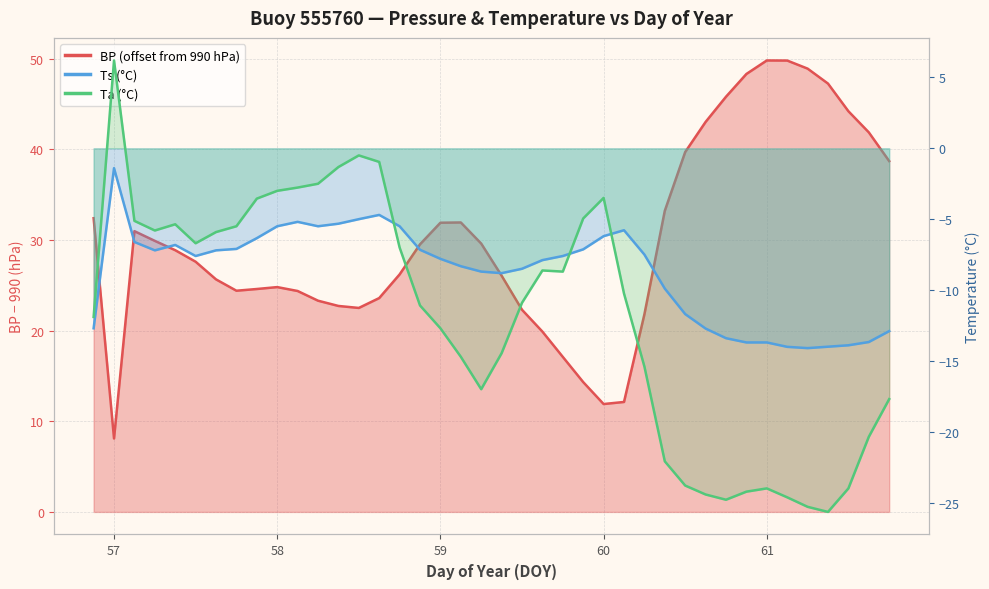

The value of BP at 61.625 is 41.9. True or false?

True